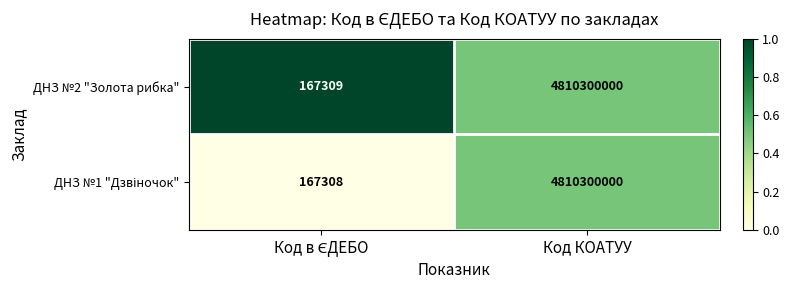

The value of ДНЗ №2 "Золота рибка" at Код КОАТУУ is 4810300000. True or false?

True